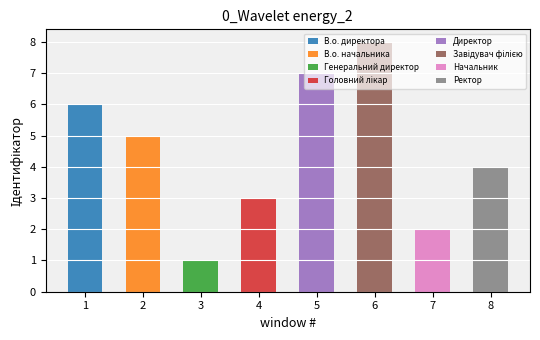

What is the maximum value shown in the chart?

8